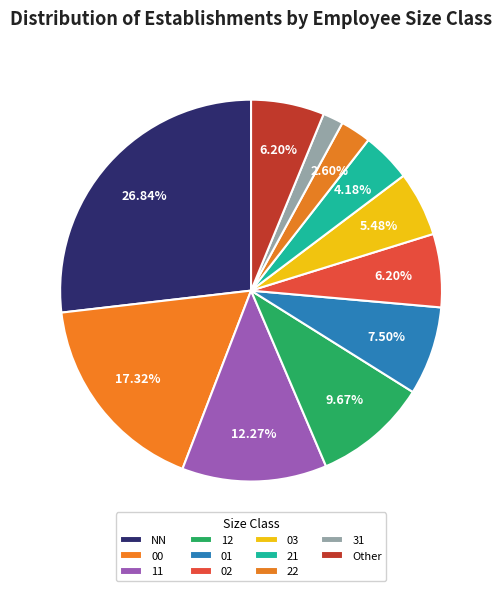

Which slice is the largest?

NN